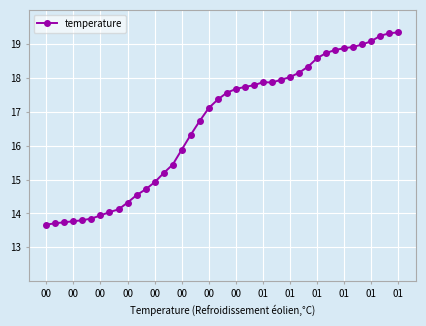

What is the maximum value shown in the chart?

19.3